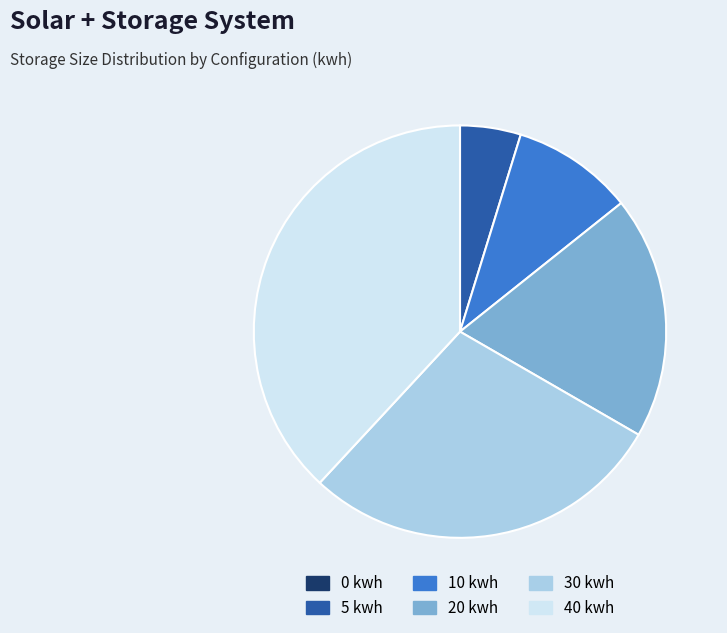

Is there a majority slice in this chart?

No